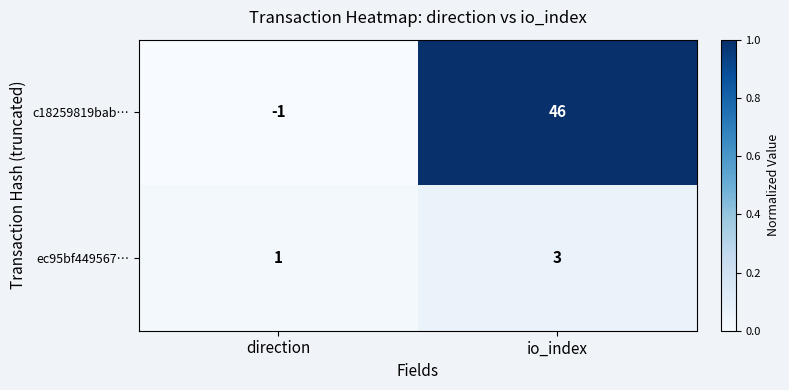

Rank the categories by ec95bf449567… value from highest to lowest.

io_index, direction